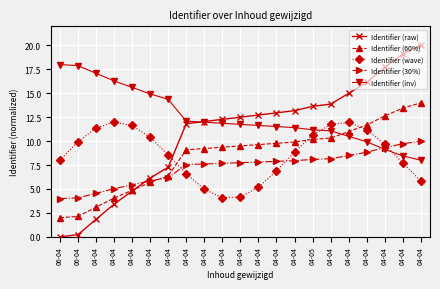

Which series has the largest total across all categories?

Identifier (inv)